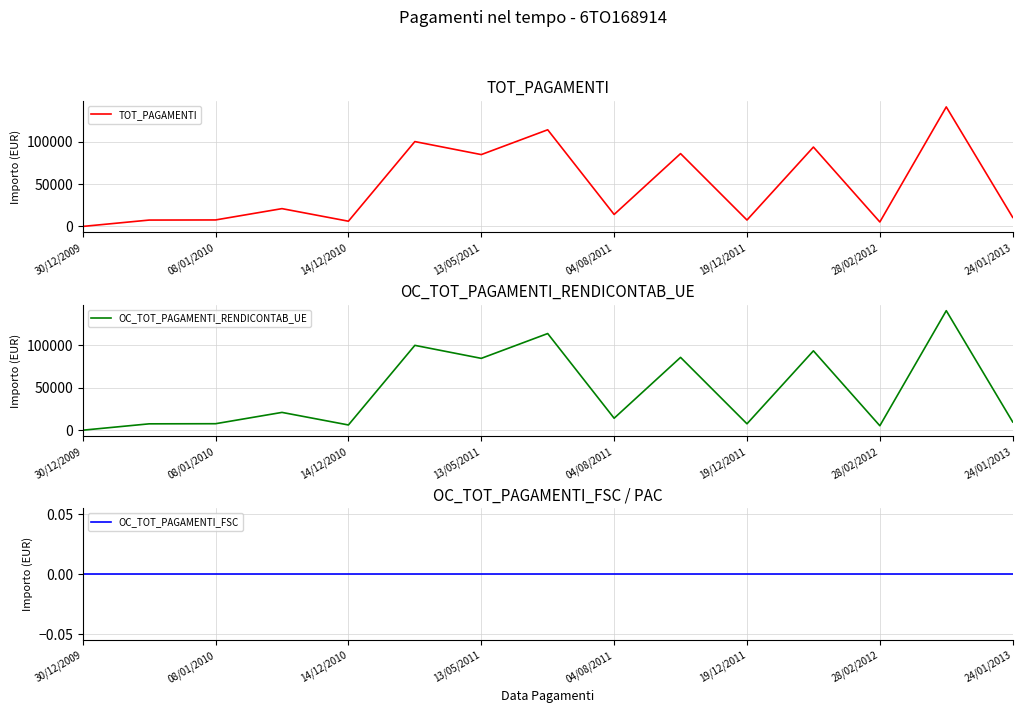

How many lines are shown in the chart?

3